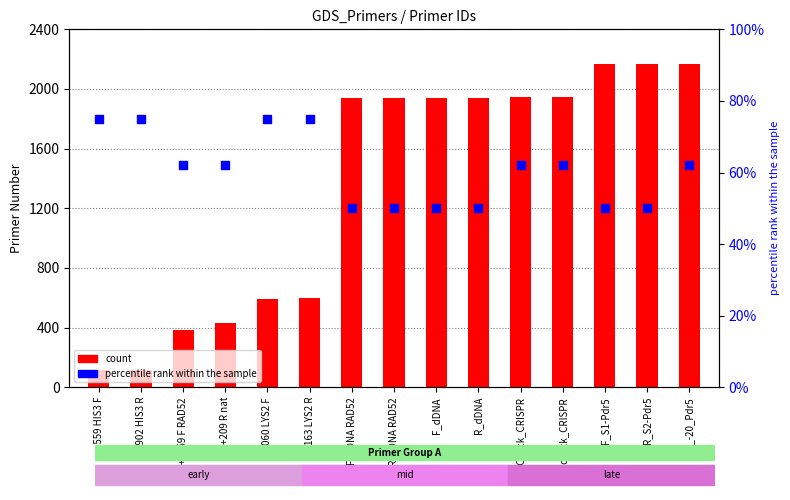

Which series has the largest Y range (max minus min)?

count